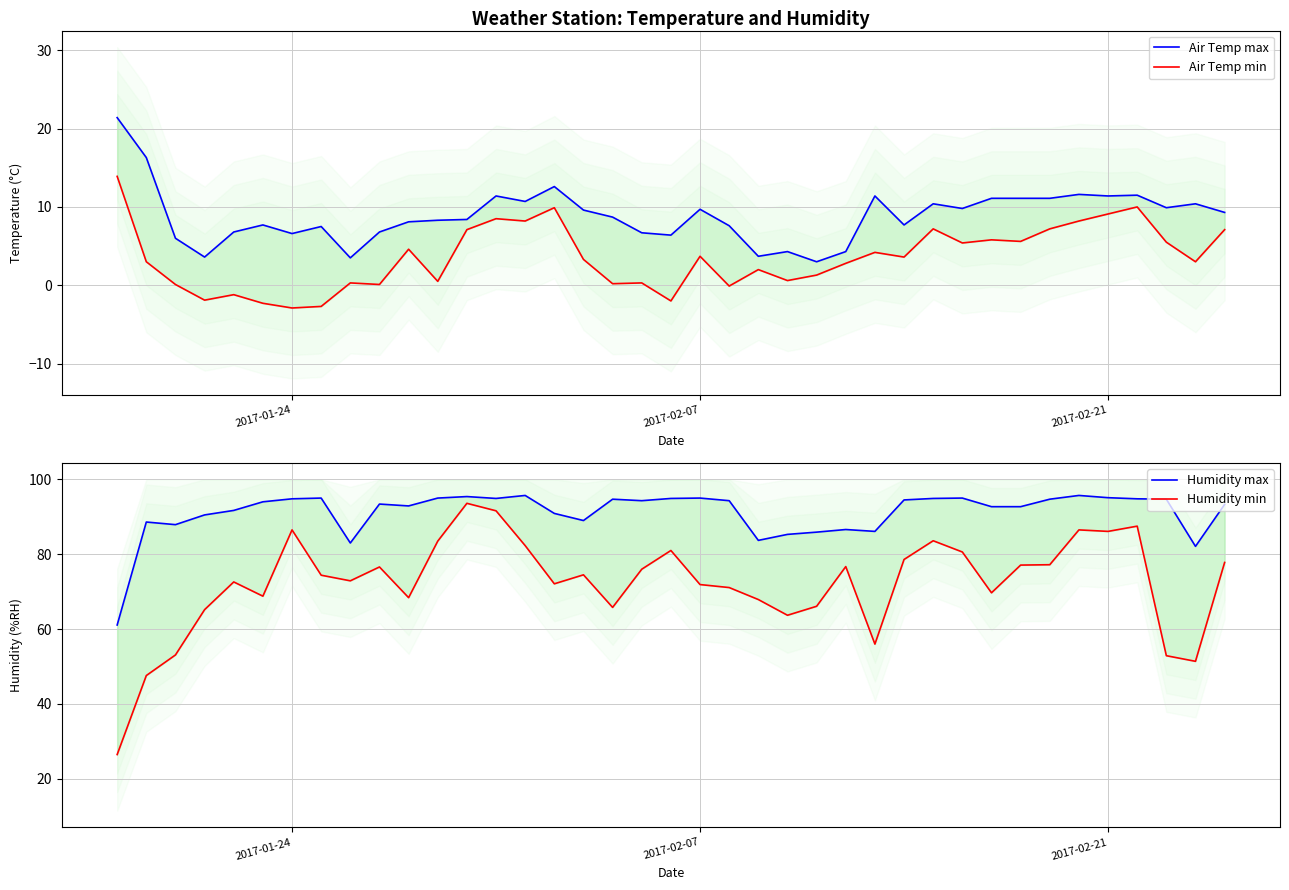

How many lines are shown in the chart?

4